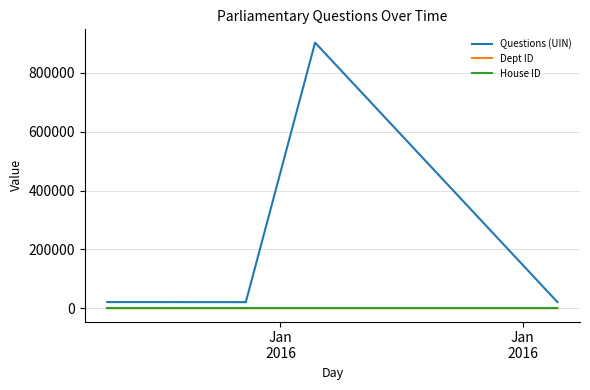

At how many categories does at least one series exceed 353619?

1